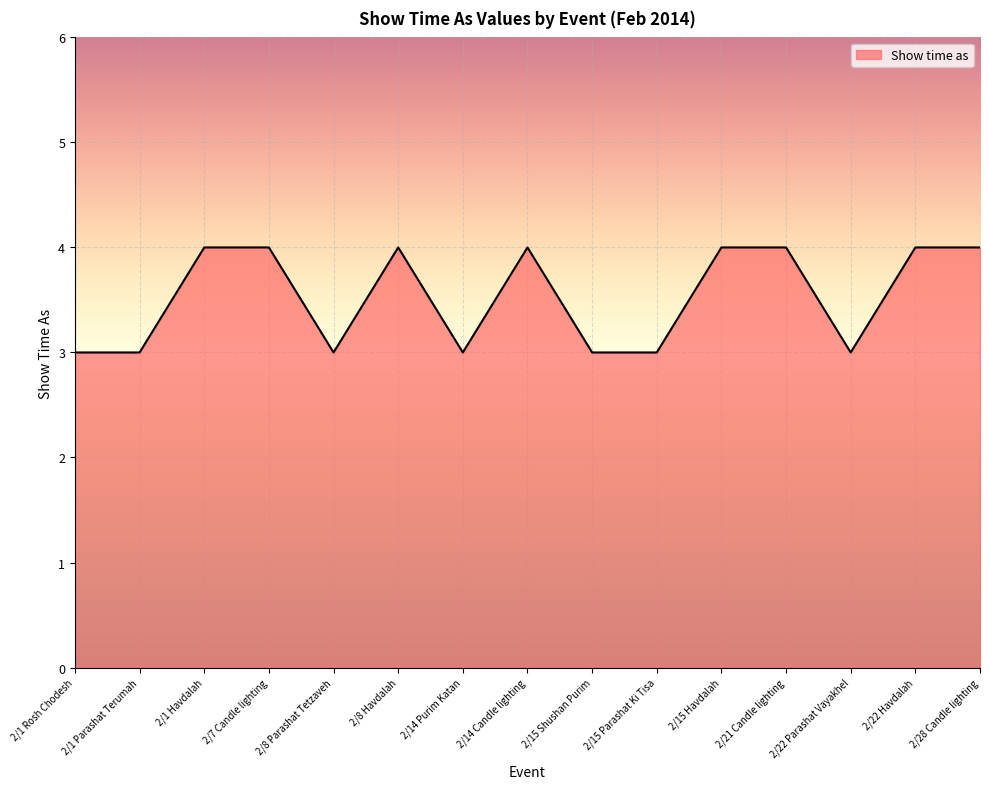

What is the change in value from 2/1 Rosh Chodesh to 2/14 Candle lighting?

+1